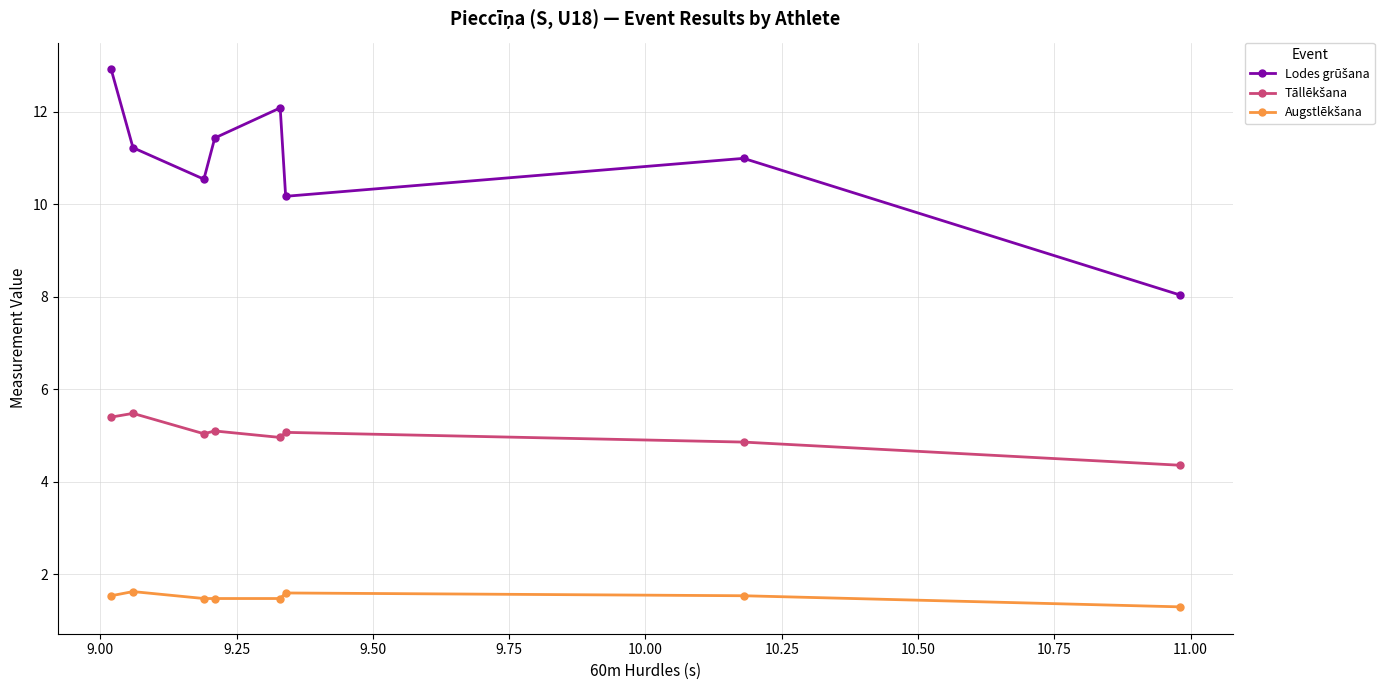

What is the smallest value displayed?

1.3